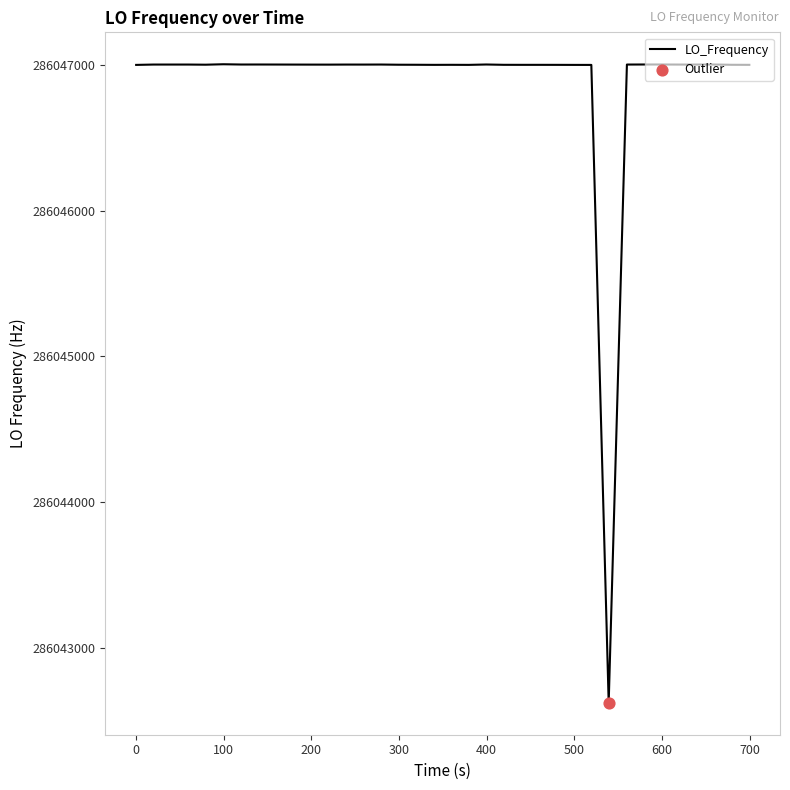

What is the difference between the maximum and minimum values?

4382.0